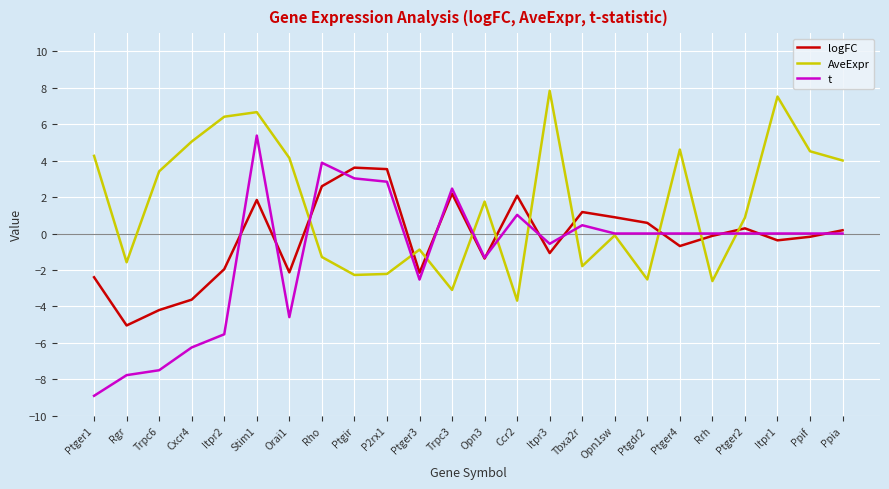

Which series has the largest total across all categories?

AveExpr